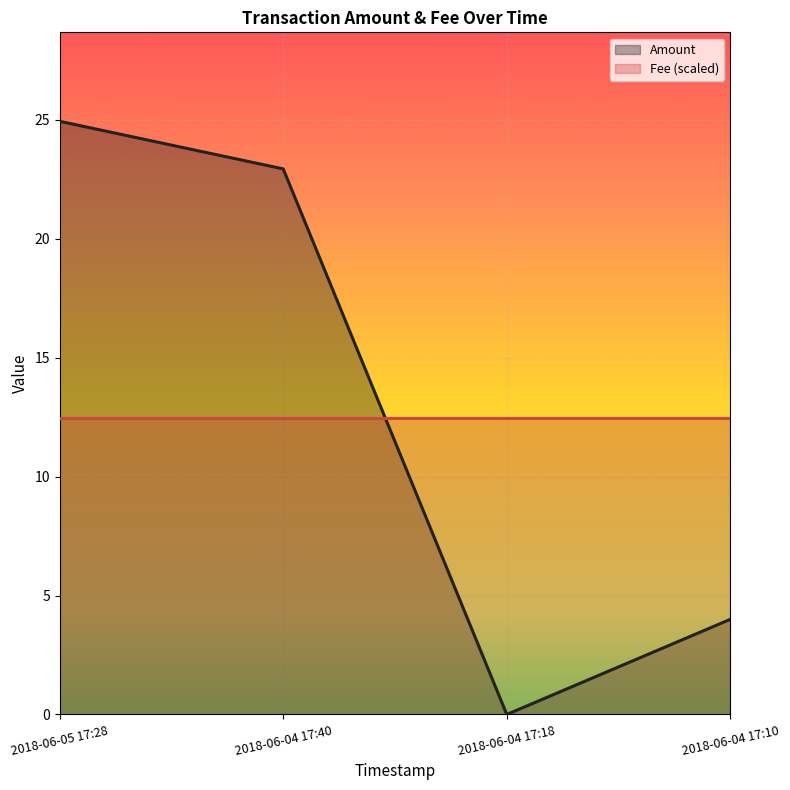

What is the sum of the values at 2018-06-05 17:28 and 2018-06-04 17:18?

24.9